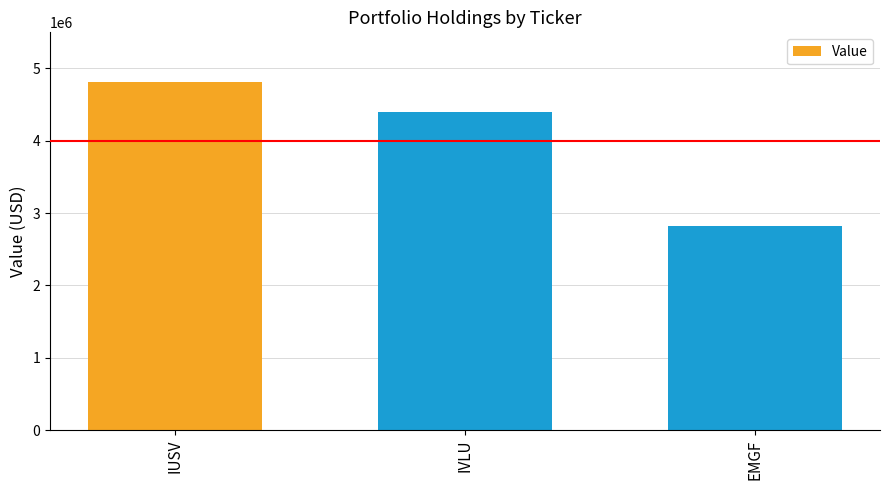

What is the minimum value shown in the chart?

2825000